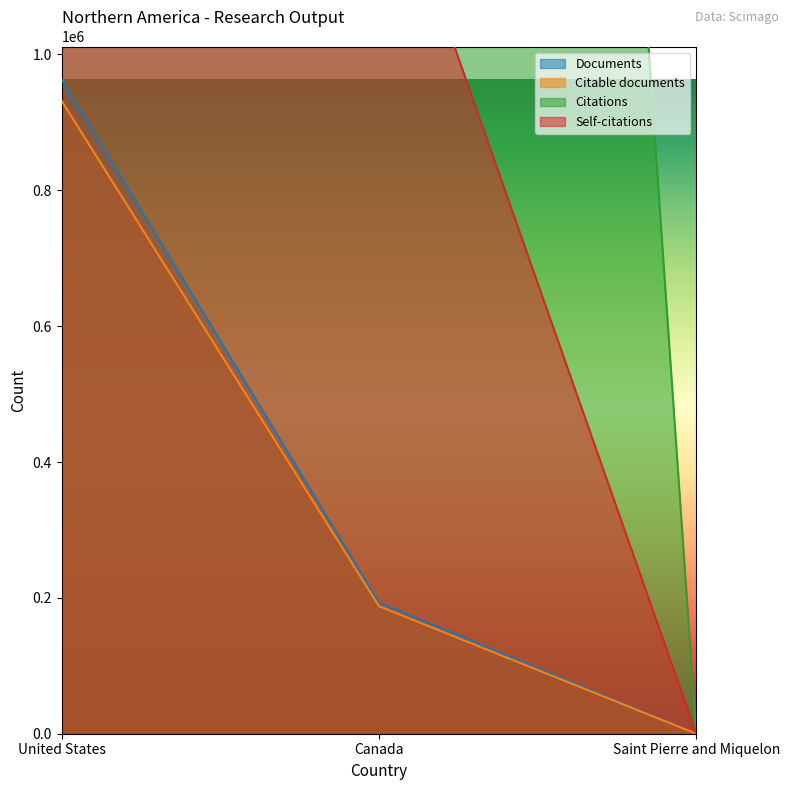

What is the label of the 3rd point from the left?

Saint Pierre and Miquelon